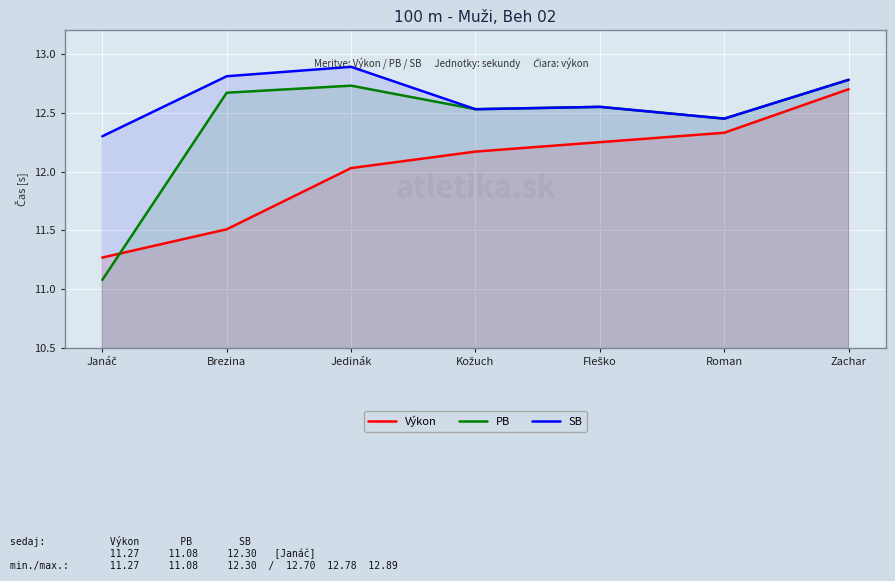

At which category does PB reach its first local peak?

Jedinák